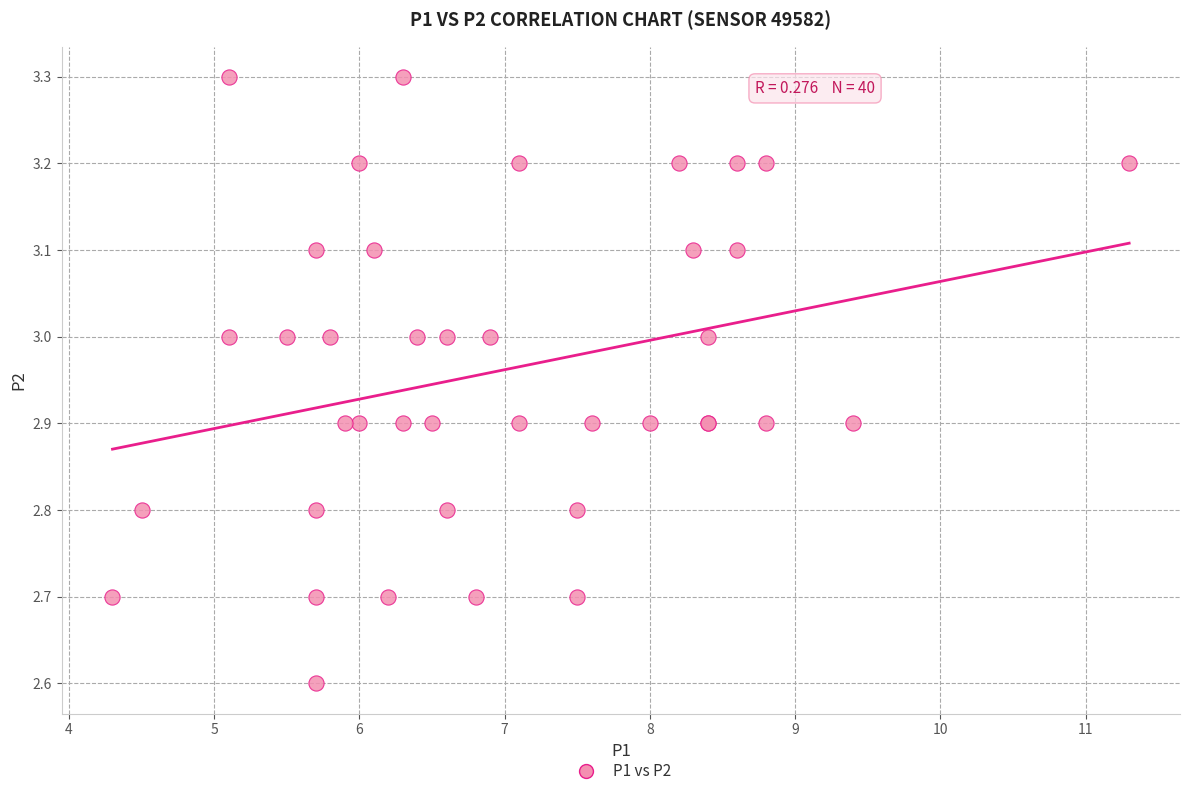

What Y value in the scatter plot is closest to 2?

2.6